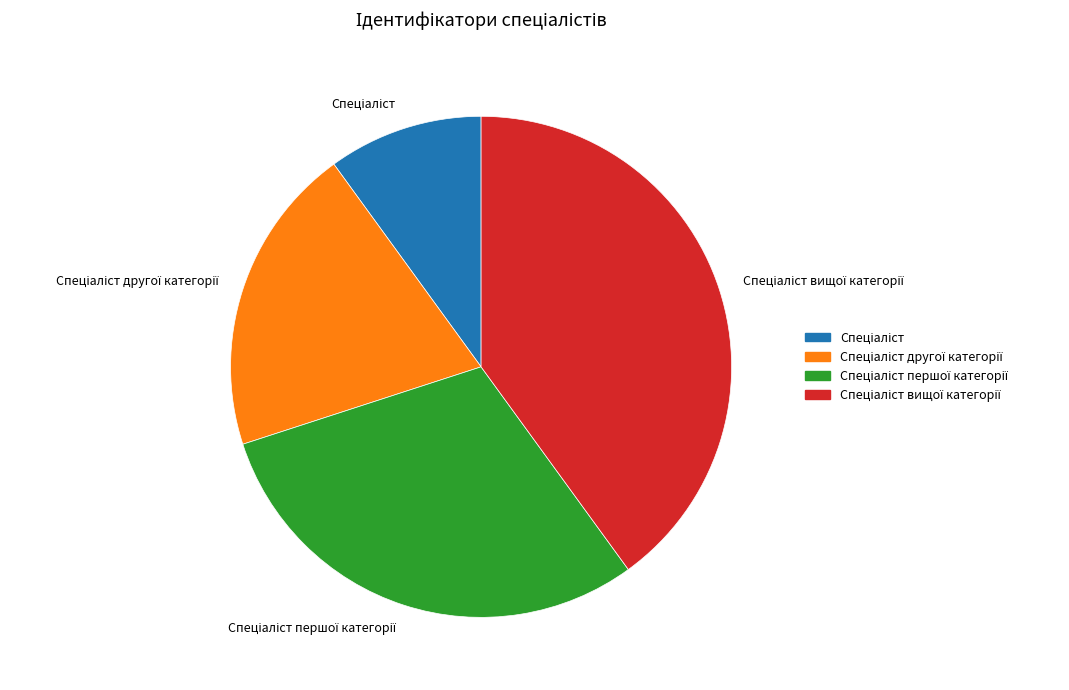

Does any single category account for the majority?

No